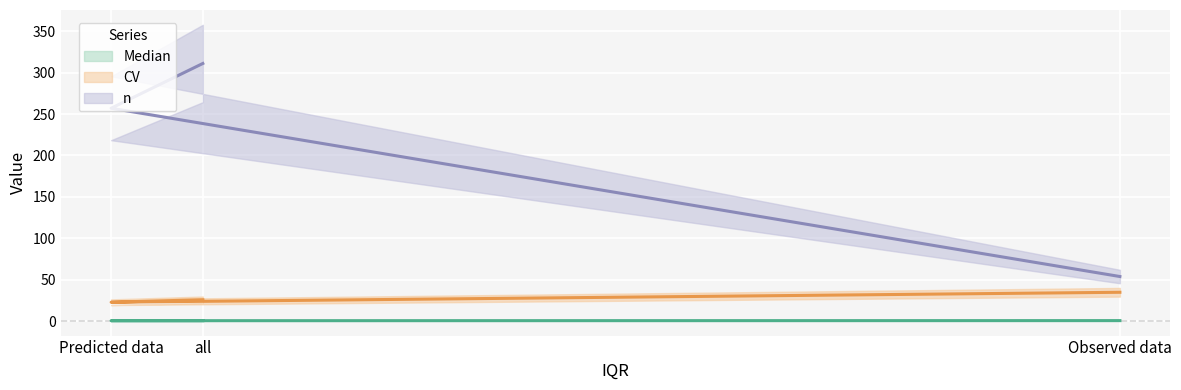

What are all the series names shown in the legend?

Median, CV, n